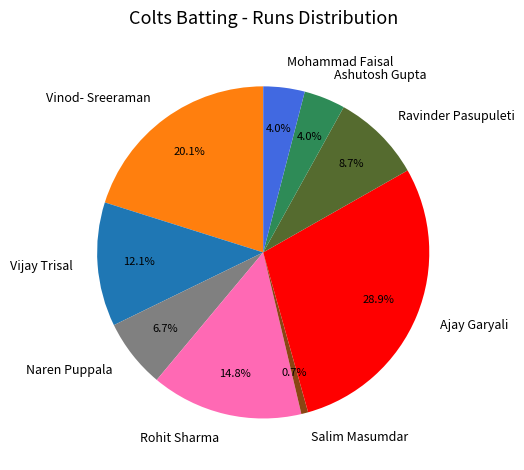

What percentage is the Ajay Garyali slice, to the nearest percent?

29%